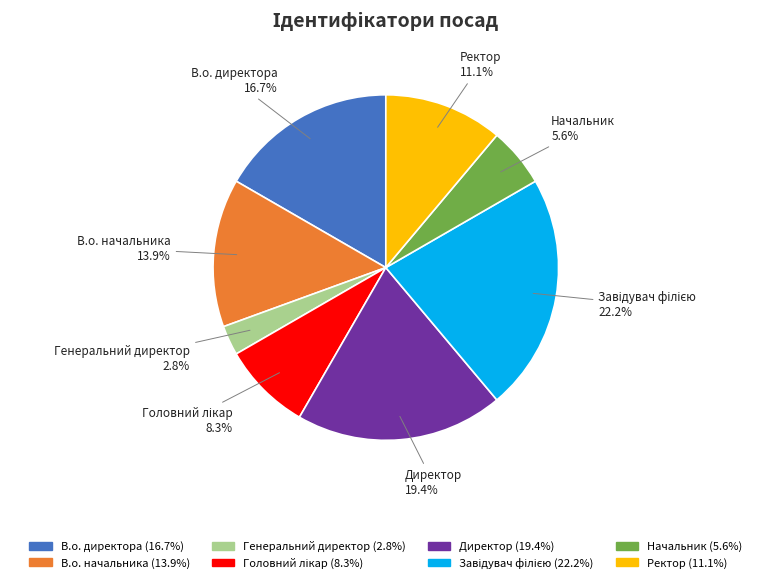

How much of the chart is everything except Директор?

80.6%